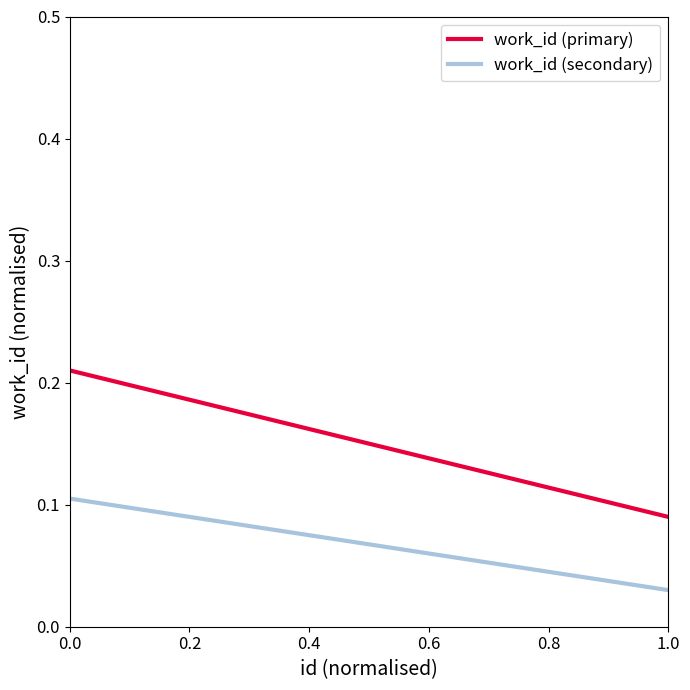

Which series has the largest total across all categories?

work_id (primary)